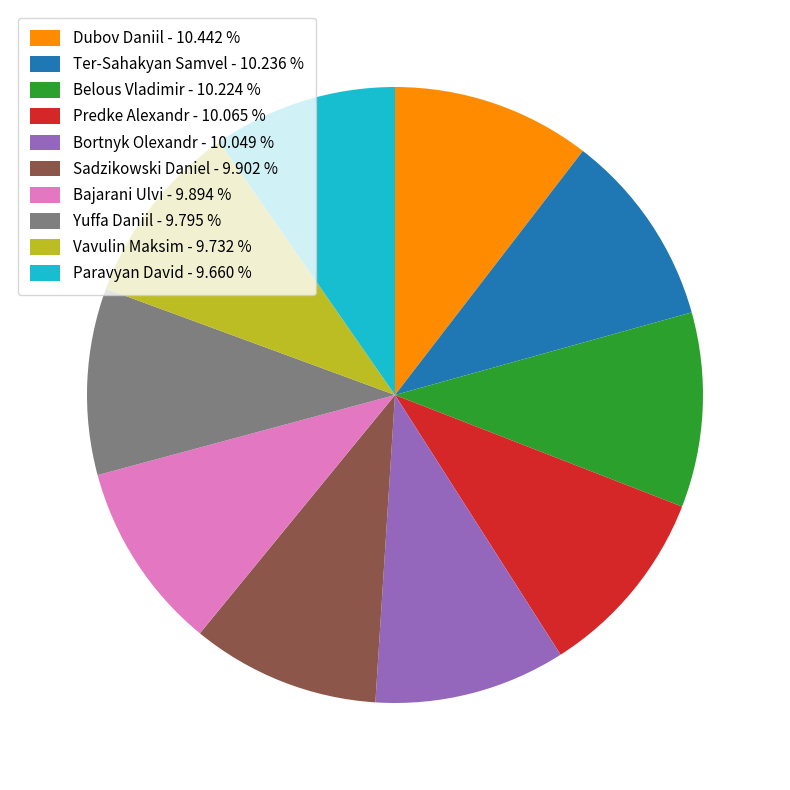

Approximately how many times larger is the value at Dubov Daniil - 10.442 % compared to Yuffa Daniil - 9.795 %?

1.1